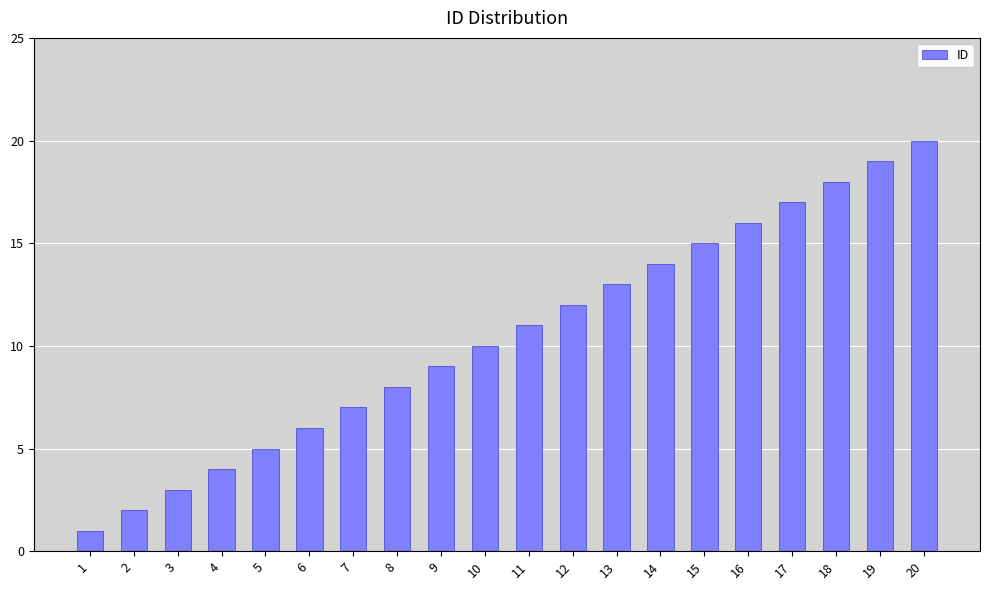

What is the smallest value displayed?

1